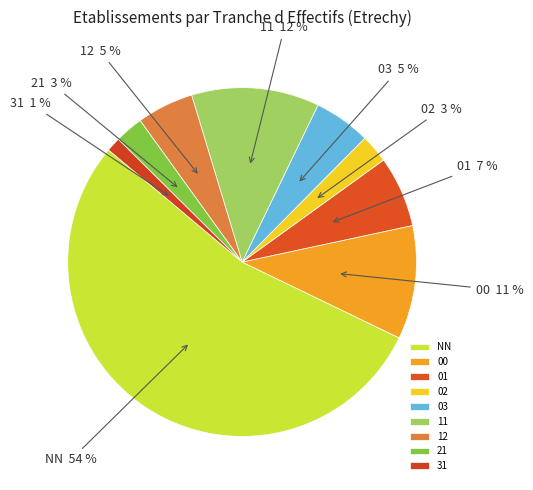

Is there a majority slice in this chart?

Yes